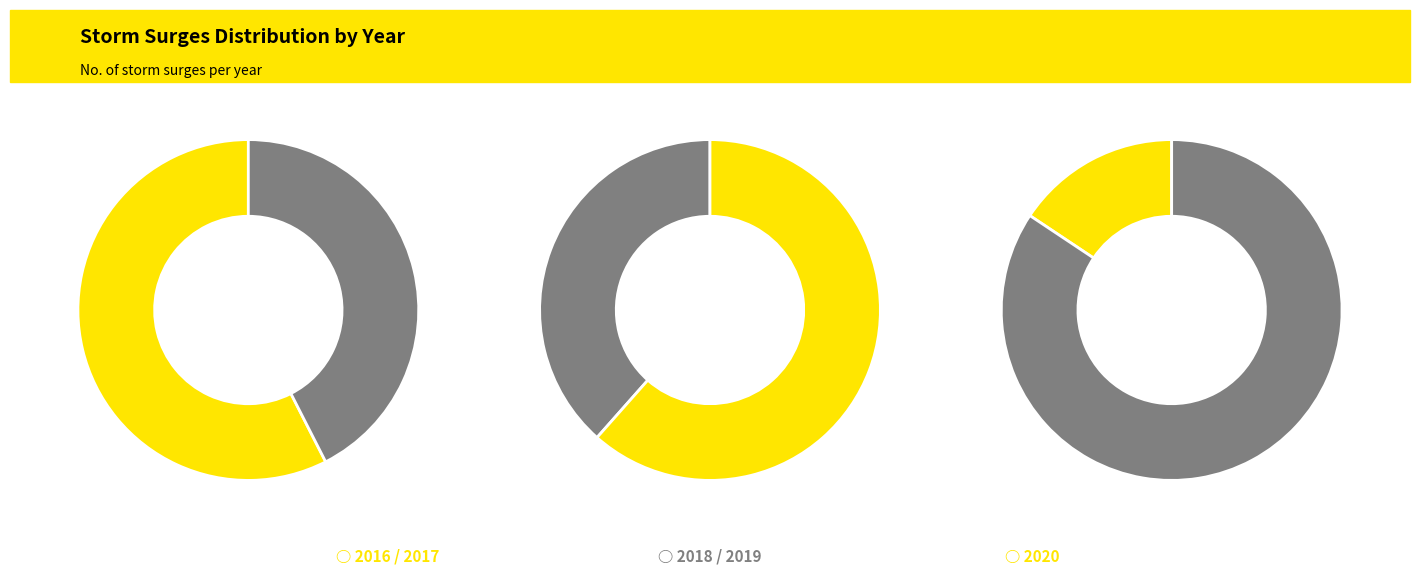

Does 2019 account for over 50% of the chart?

No